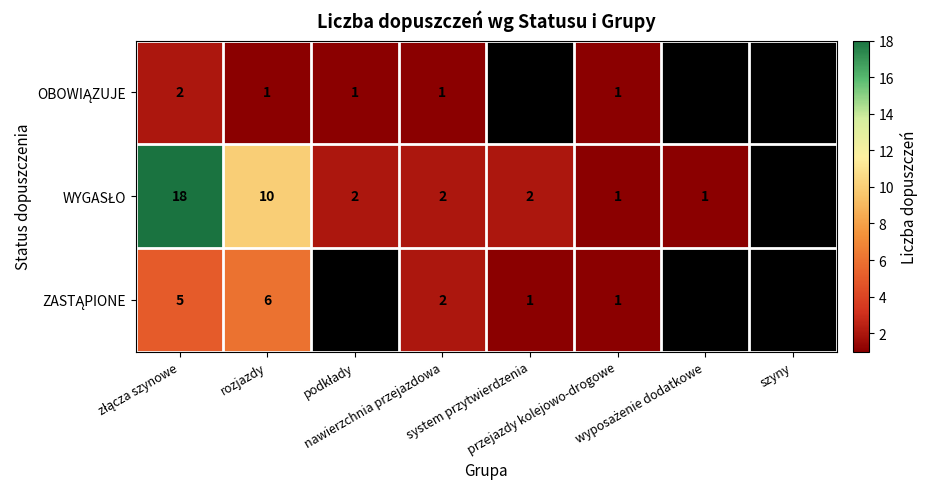

At which category is the sum across all series the highest?

złącza szynowe